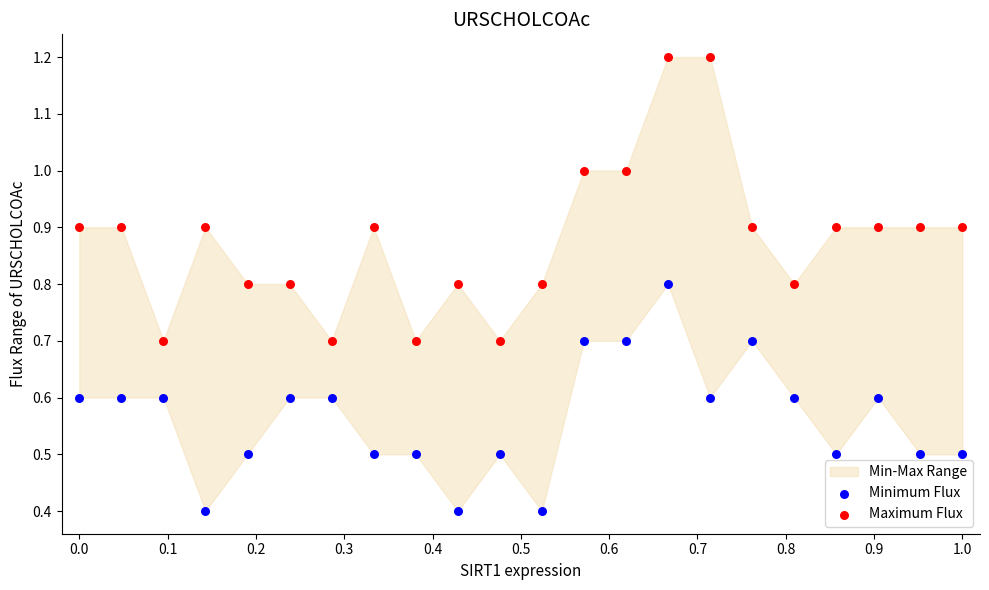

Across all data points, what is the range of X values (max minus min)?

1.0